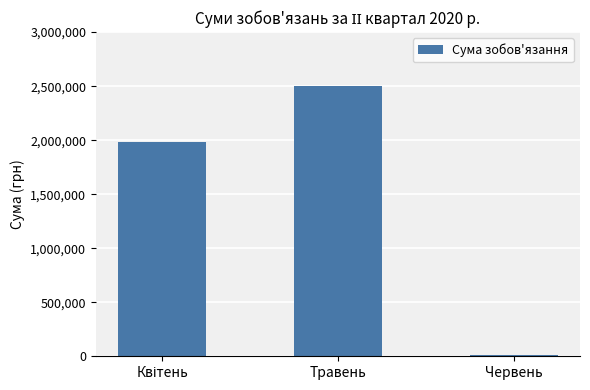

The value at Травень is 3372685.3. True or false?

False